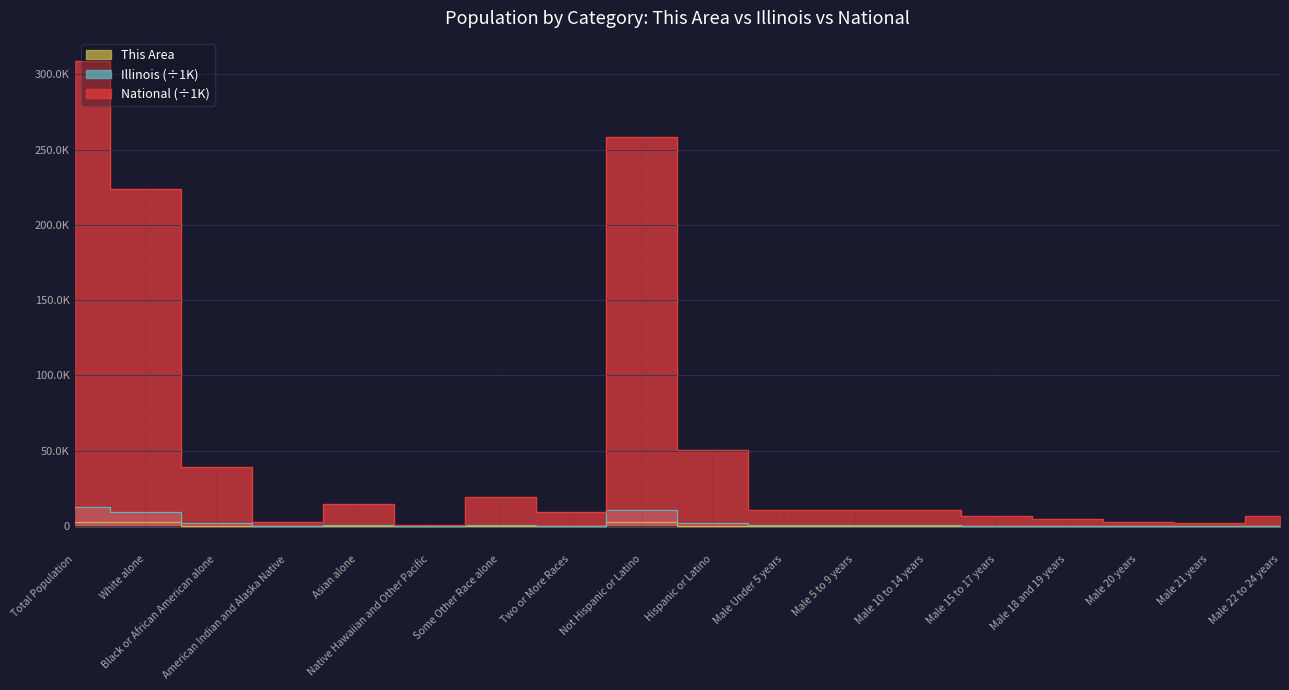

What is the value of the This Area point at the 10th from the left?

167.0